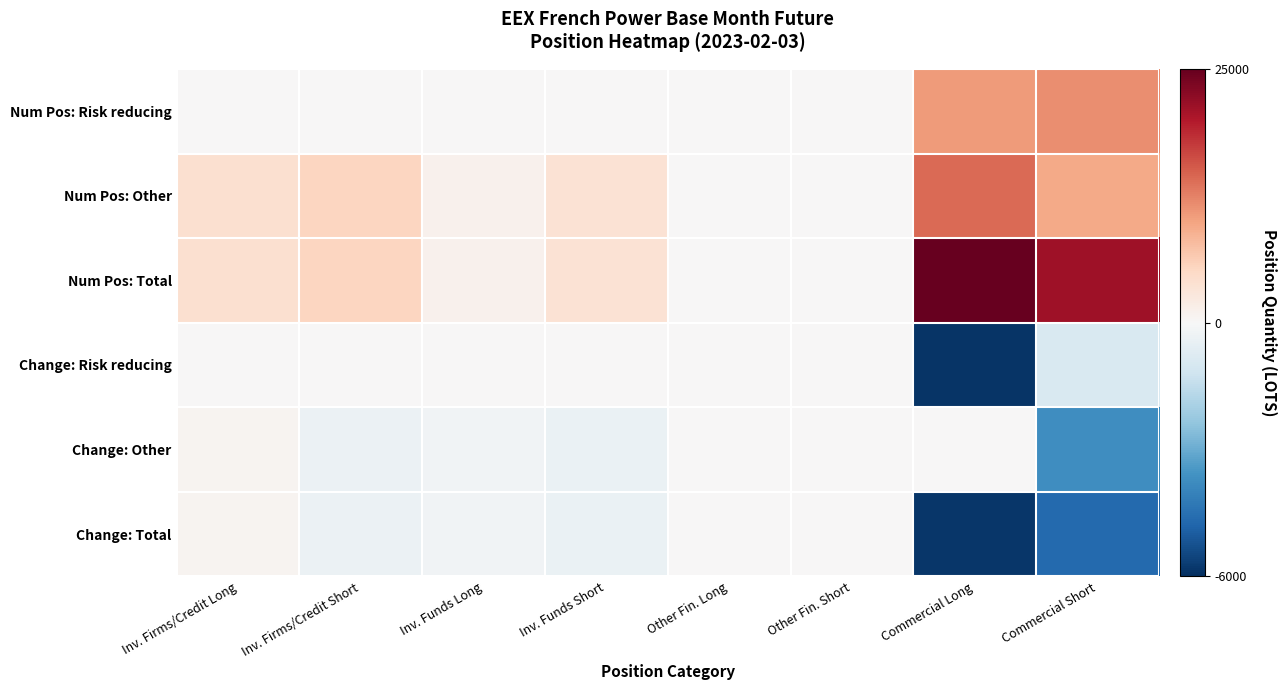

Reading left to right, list all the values displayed in this chart.

Num Pos: Risk reducing: Inv. Firms/Credit Long=0.0	Inv. Firms/Credit Short=0.0	Inv. Funds Long=0.0	Inv. Funds Short=9.0	Other Fin. Long=0.0	Other Fin. Short=0.0	Commercial Long=10650.0	Commercial Short=11578.0
Num Pos: Other: Inv. Firms/Credit Long=4085.0	Inv. Firms/Credit Short=5294.9	Inv. Funds Long=981.1	Inv. Funds Short=3566.8	Other Fin. Long=0.0	Other Fin. Short=0.0	Commercial Long=14240.0	Commercial Short=9555.4
Num Pos: Total: Inv. Firms/Credit Long=4085.0	Inv. Firms/Credit Short=5294.9	Inv. Funds Long=981.1	Inv. Funds Short=3575.8	Other Fin. Long=0.0	Other Fin. Short=0.0	Commercial Long=24890.0	Commercial Short=21133.4
Change: Risk reducing: Inv. Firms/Credit Long=0.0	Inv. Firms/Credit Short=0.0	Inv. Funds Long=0.0	Inv. Funds Short=0.0	Other Fin. Long=0.0	Other Fin. Short=0.0	Commercial Long=-5871.0	Commercial Short=-908.0
Change: Other: Inv. Firms/Credit Long=606.0	Inv. Firms/Credit Short=-352.6	Inv. Funds Long=-195.1	Inv. Funds Short=-401.3	Other Fin. Long=0.0	Other Fin. Short=0.0	Commercial Long=47.0	Commercial Short=-3745.2
Change: Total: Inv. Firms/Credit Long=606.0	Inv. Firms/Credit Short=-352.6	Inv. Funds Long=-195.1	Inv. Funds Short=-401.3	Other Fin. Long=0.0	Other Fin. Short=0.0	Commercial Long=-5824.0	Commercial Short=-4653.2